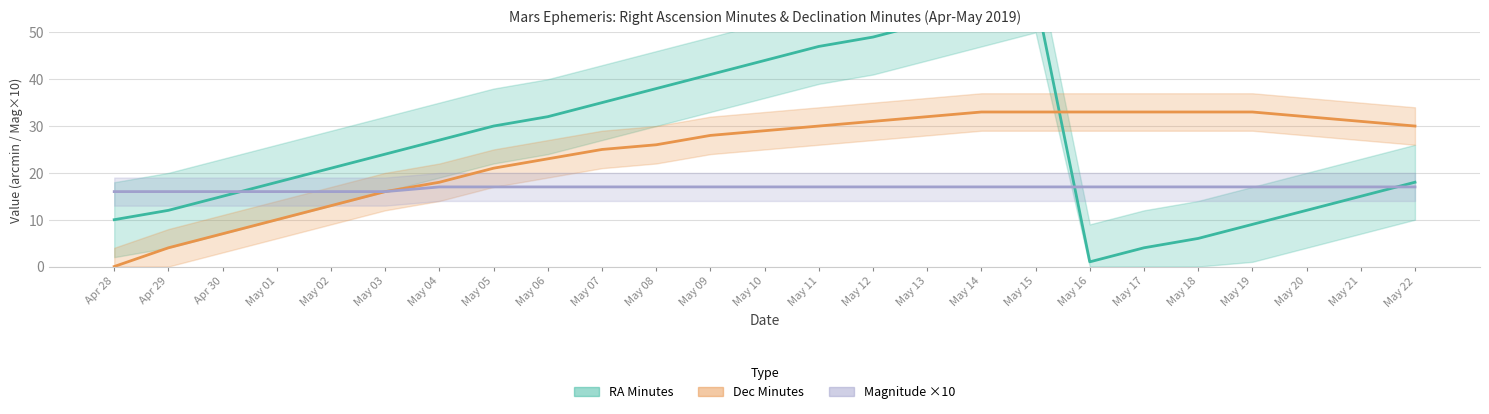

At which category does RA Minutes reach its first local valley?

May 16